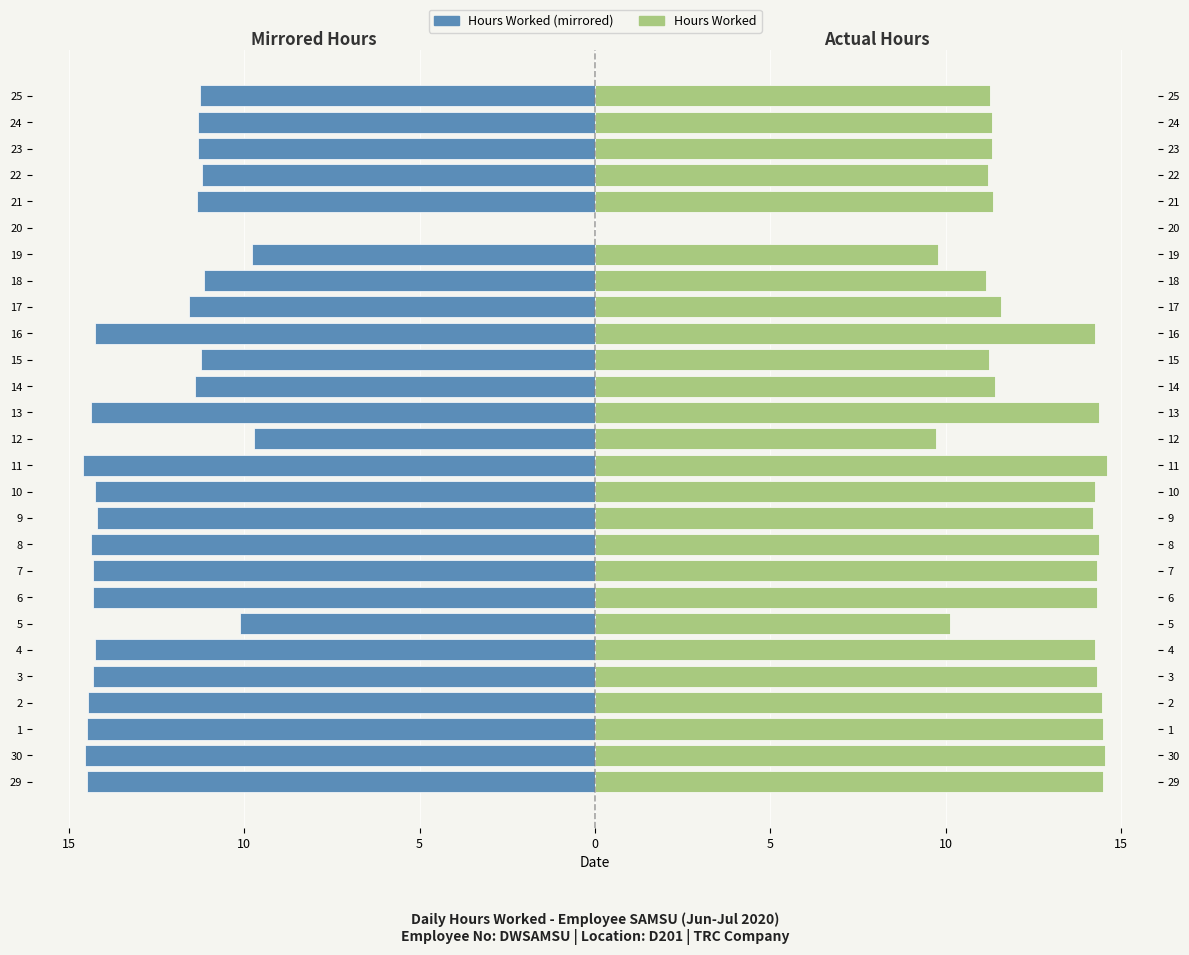

At how many categories does at least one series exceed 4?

26